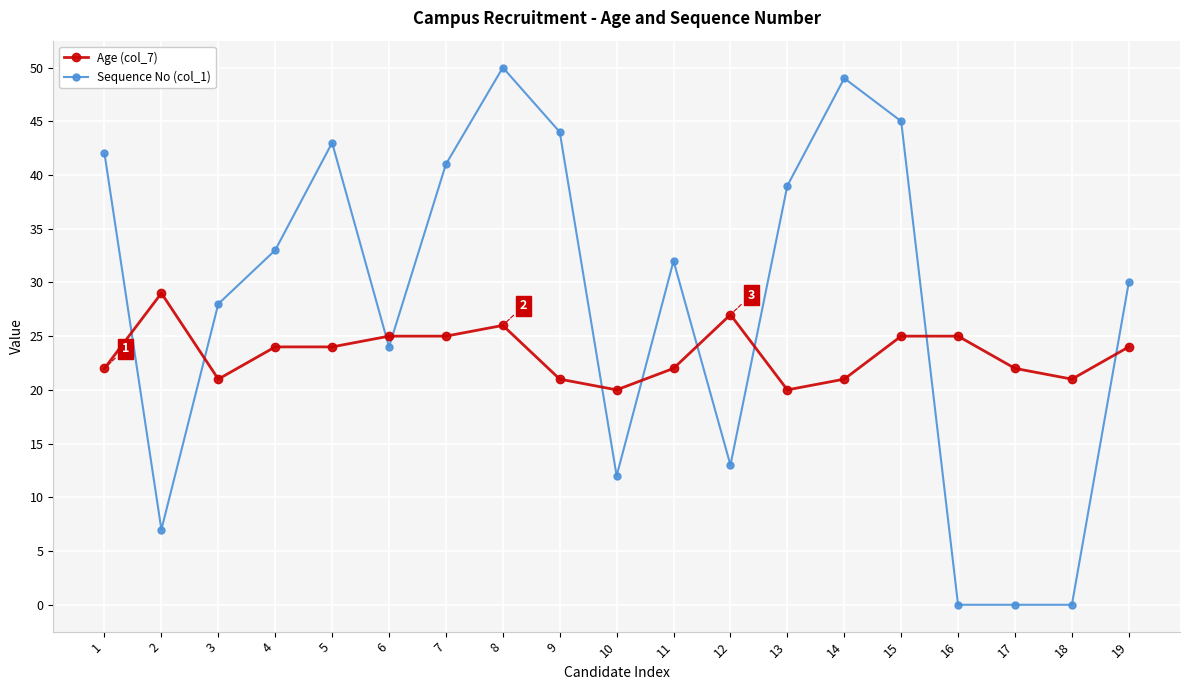

Between 2 and 8, which series saw the biggest shift?

Sequence No (col_1)